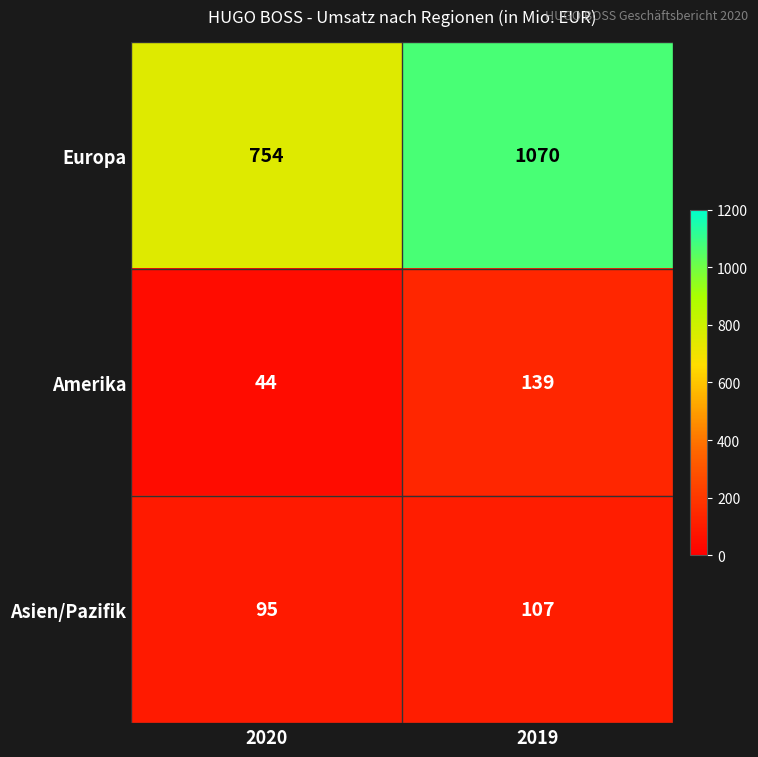

Which category has the lowest value in the Asien/Pazifik series?

2020